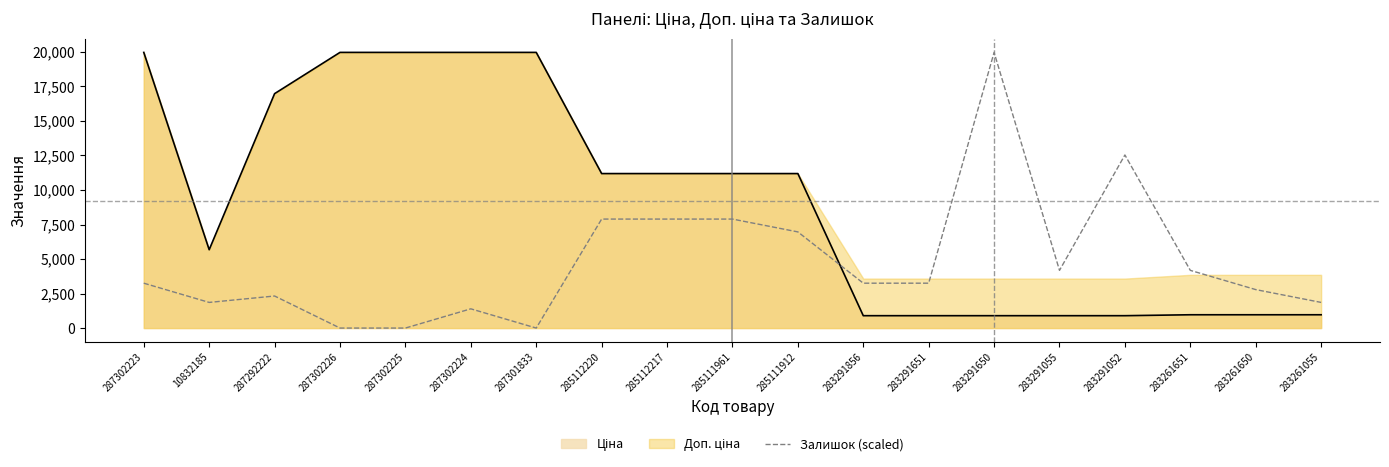

What is the approximate value at 283291650?

19964.2